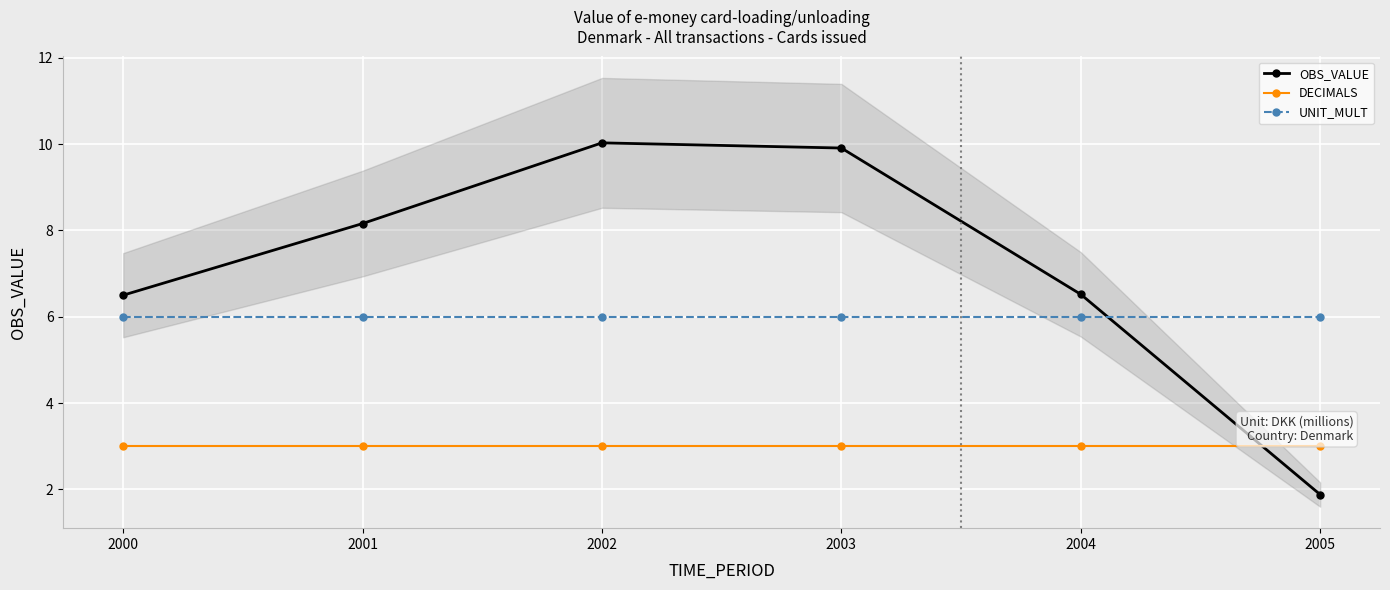

List the series in order of their overall mean, highest first.

OBS_VALUE, UNIT_MULT, DECIMALS